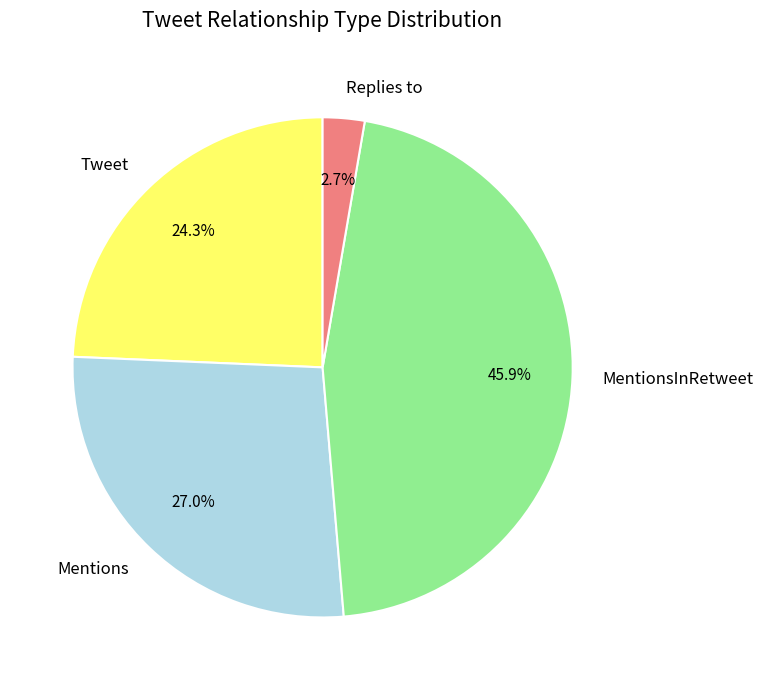

To the nearest percent, what is the difference between the largest and smallest slice percentages?

43%